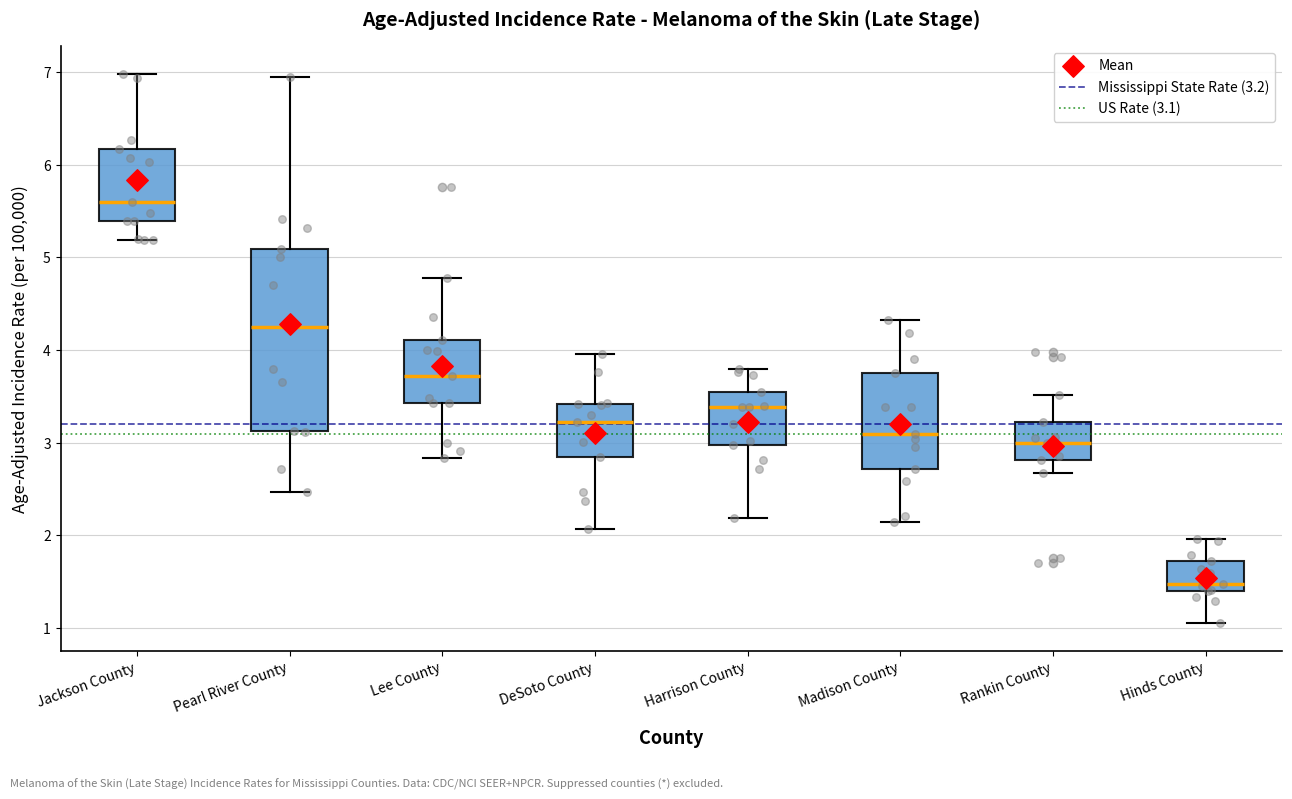

Which box's median line is the lowest?

Hinds County